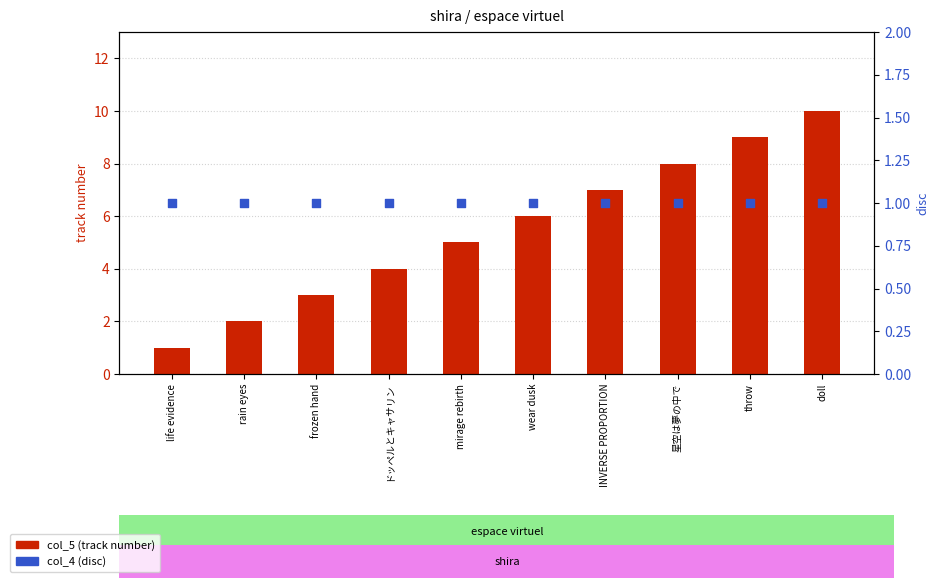

At how many categories does at least one series exceed 5?

5